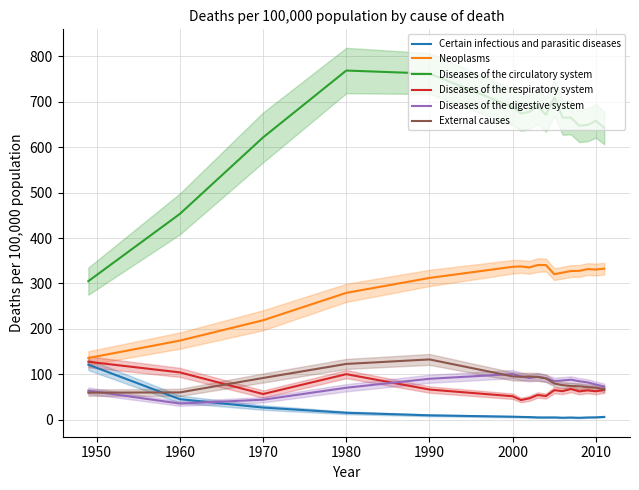

What are all the series names shown in the legend?

Certain infectious and parasitic diseases, Neoplasms, Diseases of the circulatory system, Diseases of the respiratory system, Diseases of the digestive system, External causes